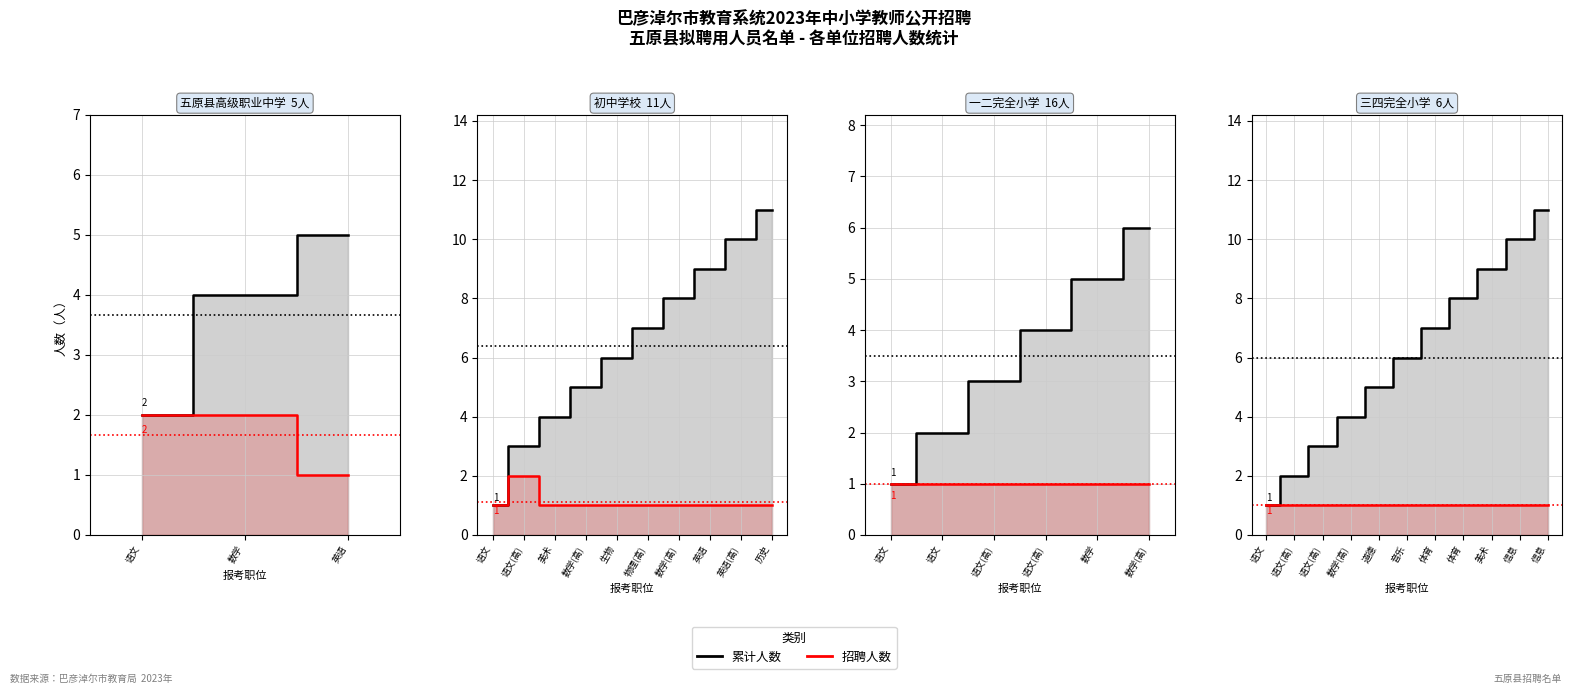

Where is 累计人数_line nearest to the value 6?

音乐